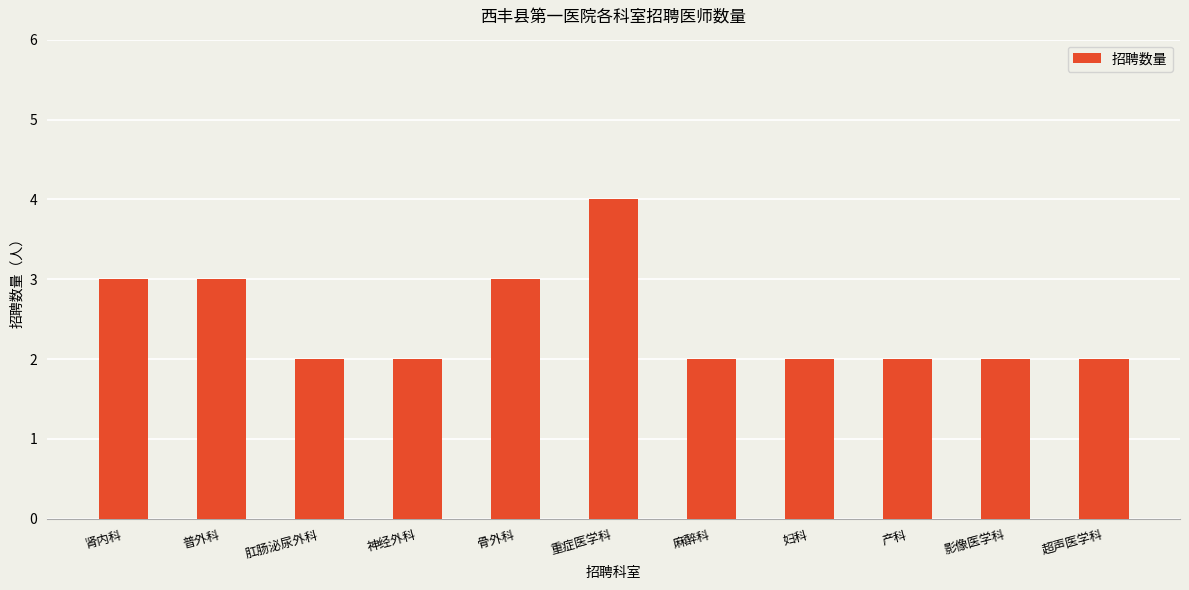

True or false: the data shows 3 at 肾内科.

True